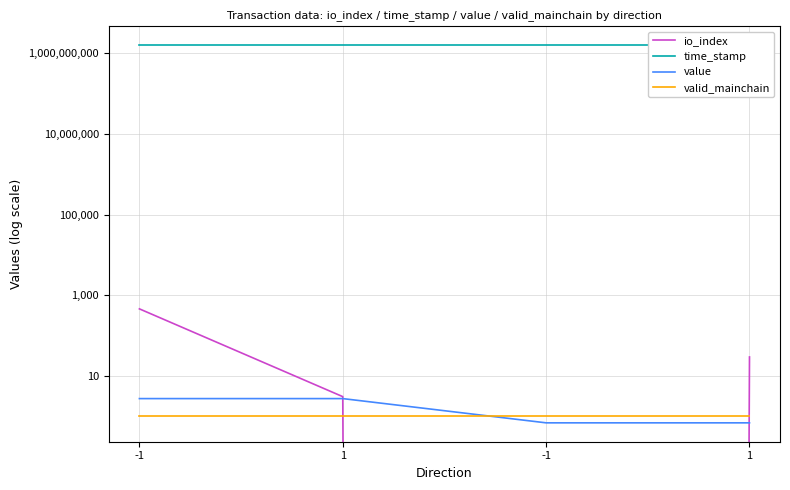

True or false: time_stamp has more than 1 interior local peaks.

False